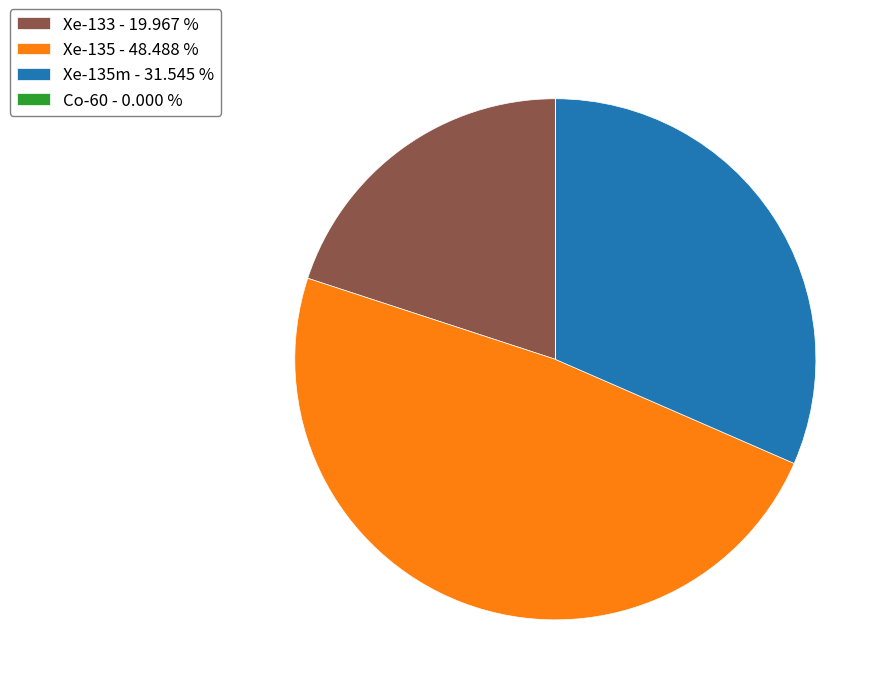

Is the sum of Xe-133 - 19.967 % and Xe-135 - 48.488 % greater than half?

Yes